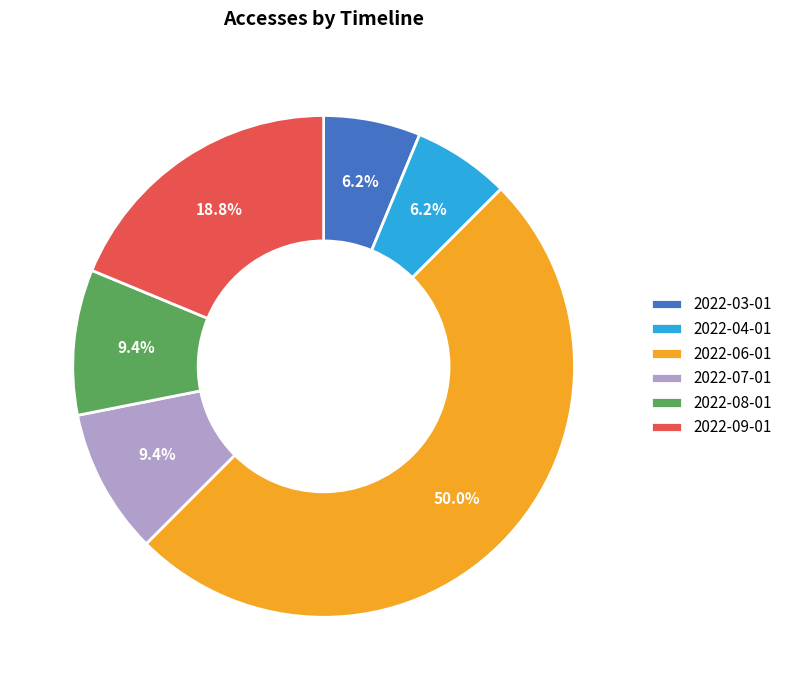

Which slice is the largest?

2022-06-01